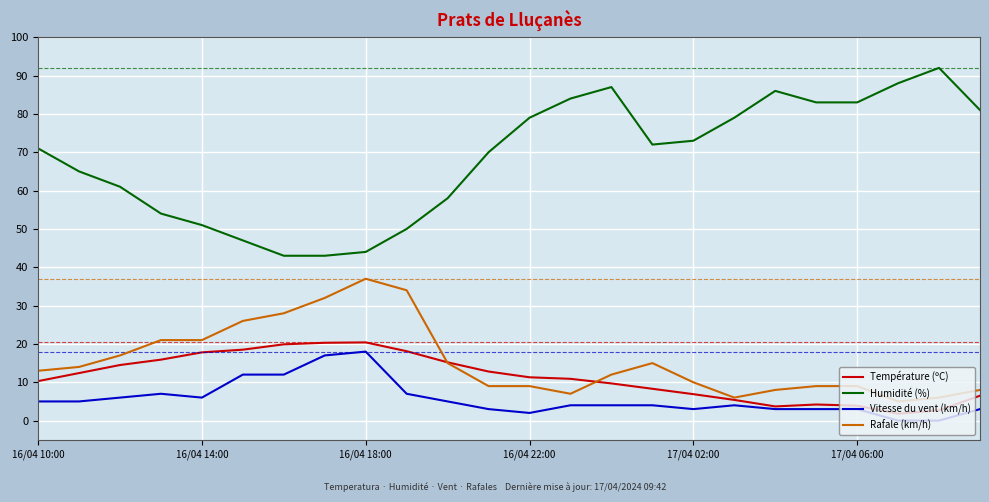

Which series has the widest spread of values?

Humidité (%)